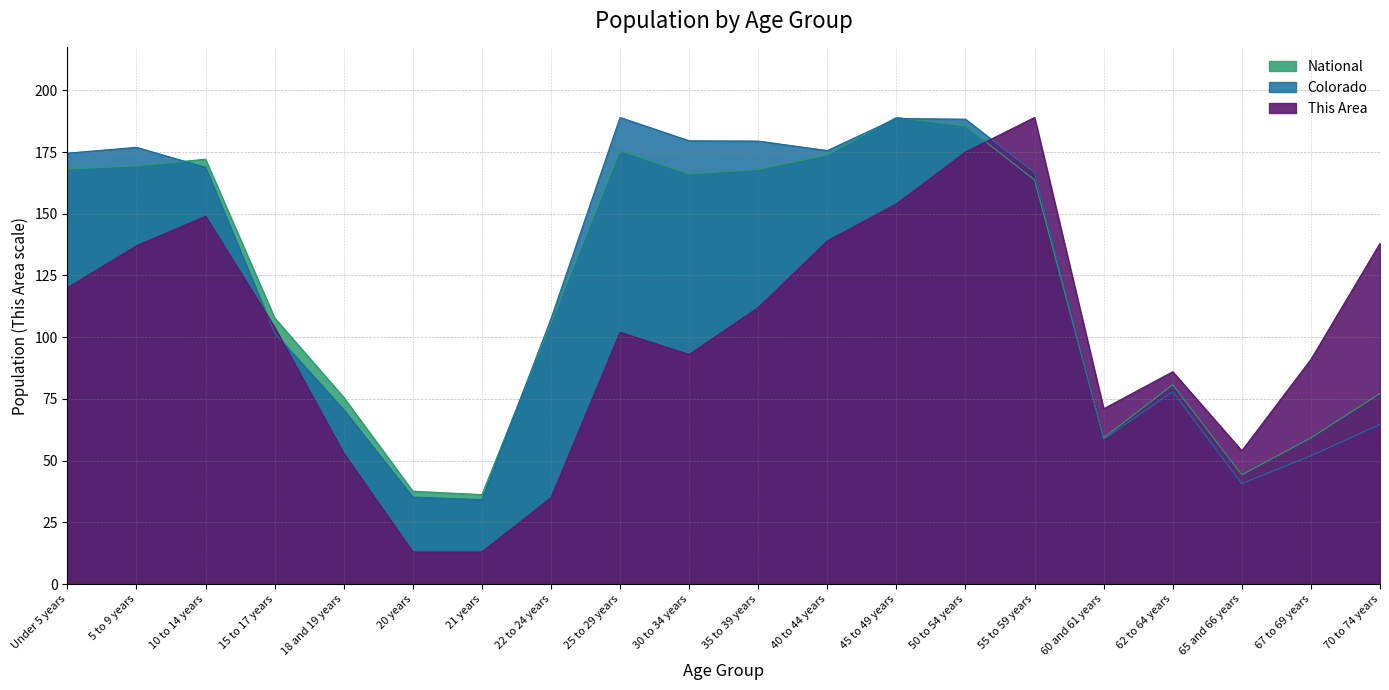

True or false: National has more than 2 points higher than both neighbors.

True